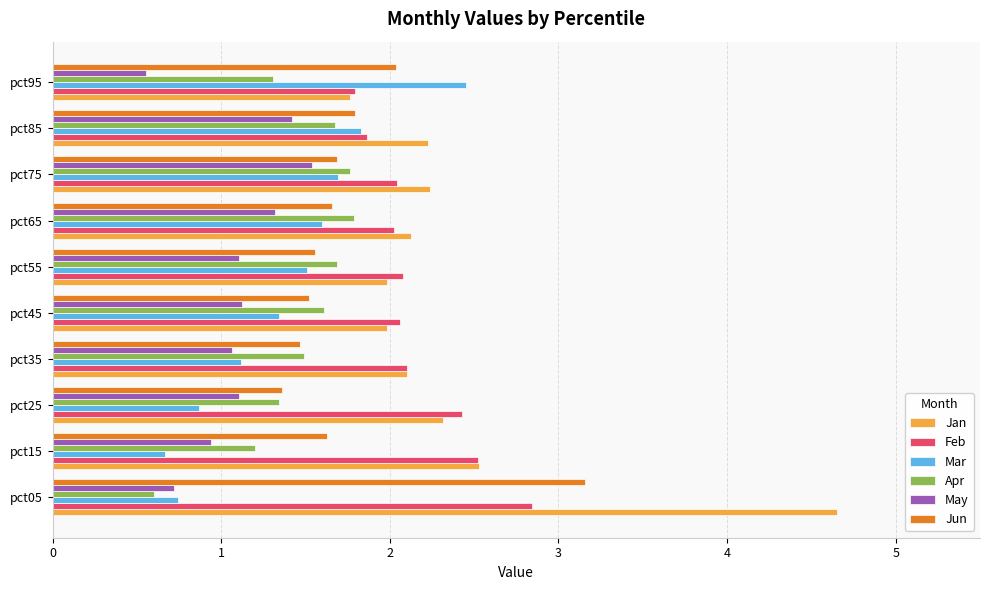

The Apr series shows 0.5 at pct45. True or false?

False